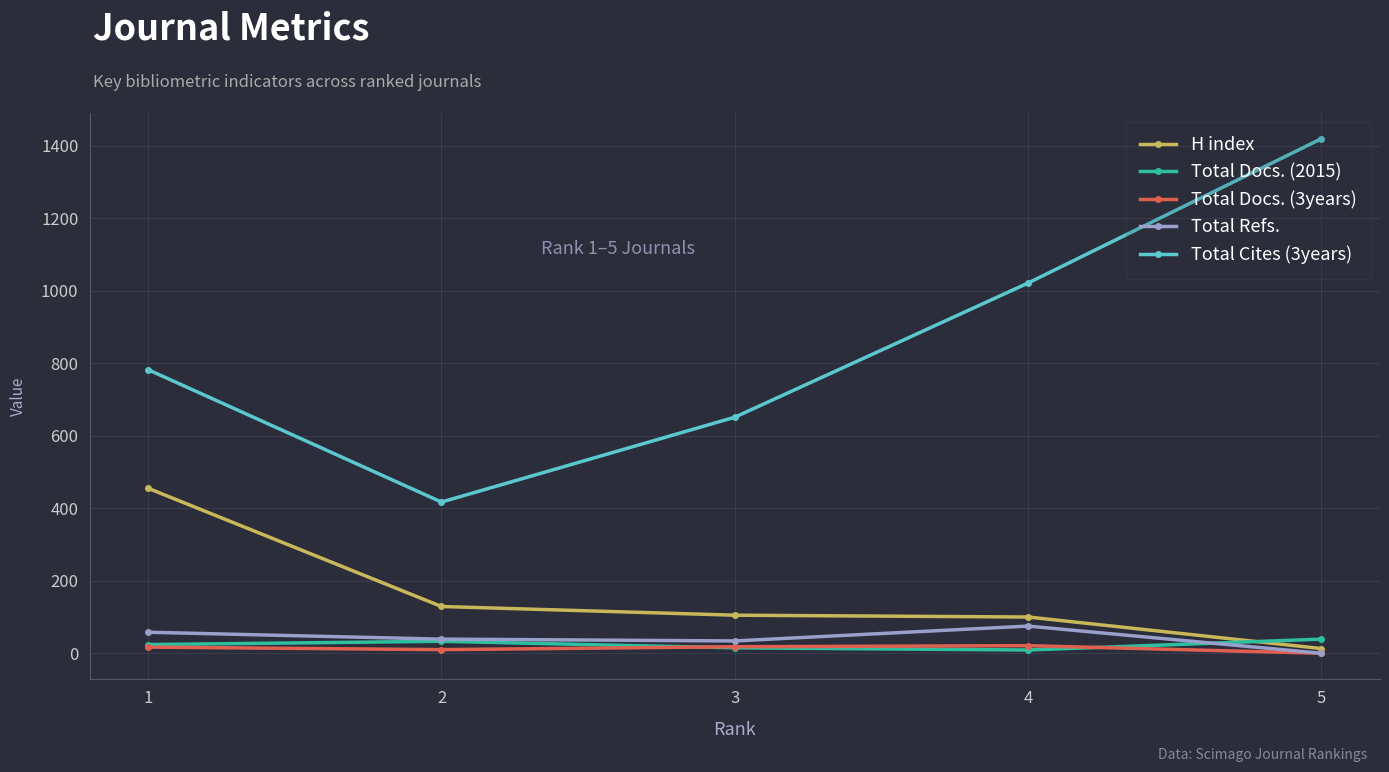

Which series has the widest spread of values?

Total Cites (3years)